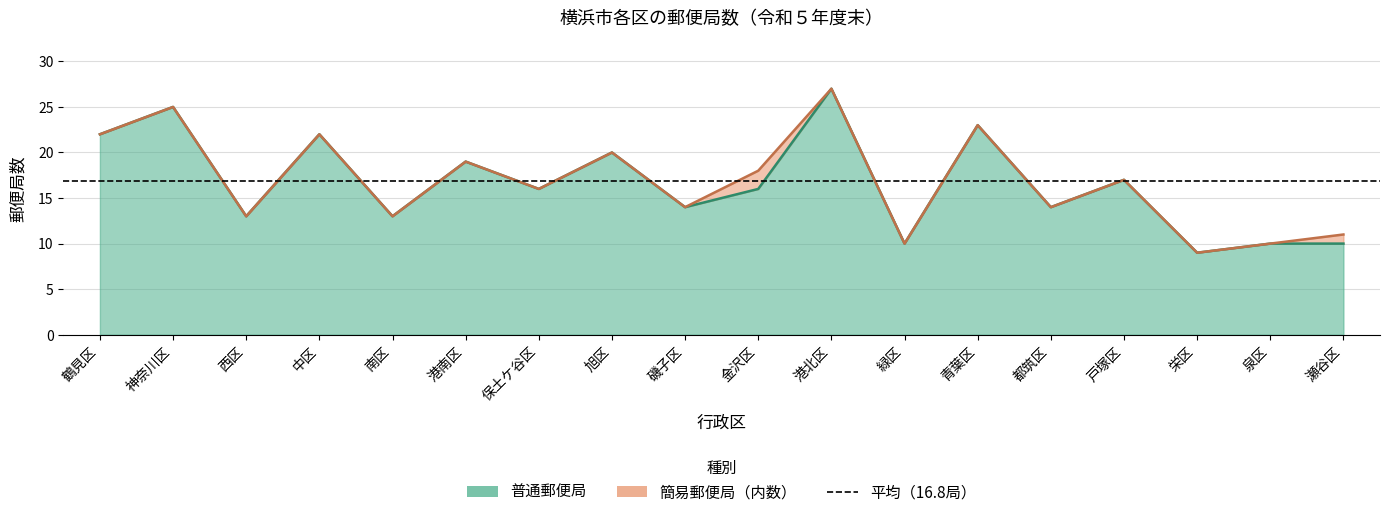

What is the value of the 17th point from the left?

10